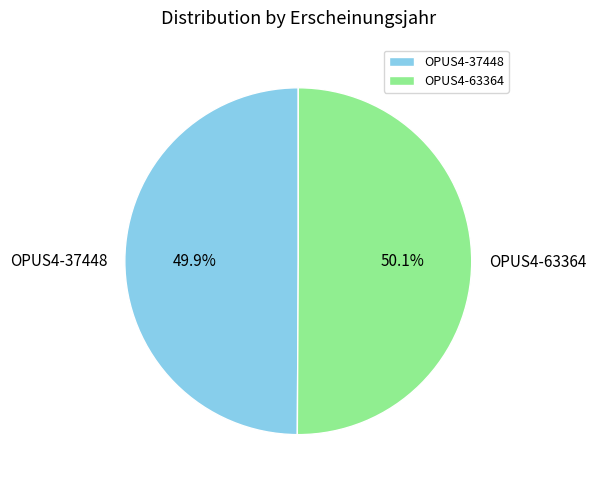

Is there any slice that represents more than half of the pie?

Yes